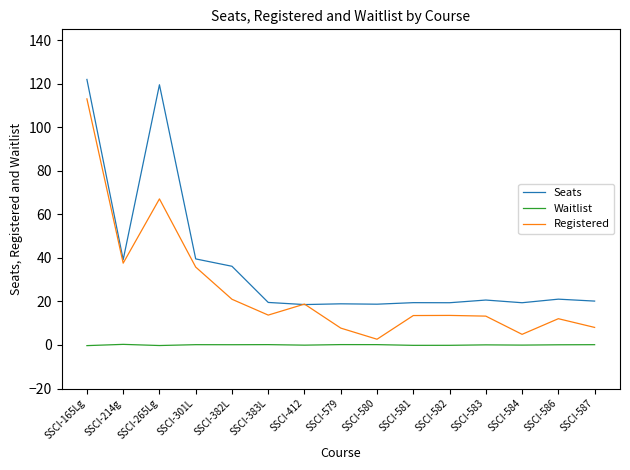

True or false: Waitlist and Seats intersect in this chart.

False